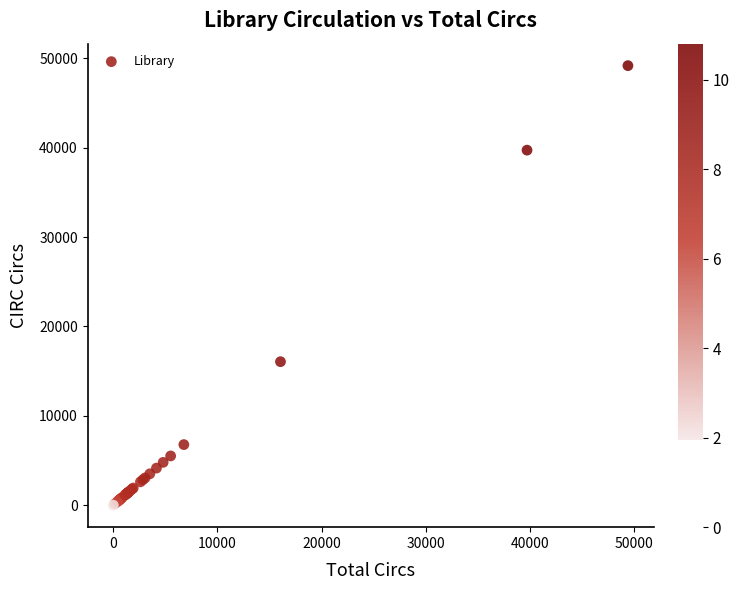

What Y value in the scatter plot is closest to 24588?

16055